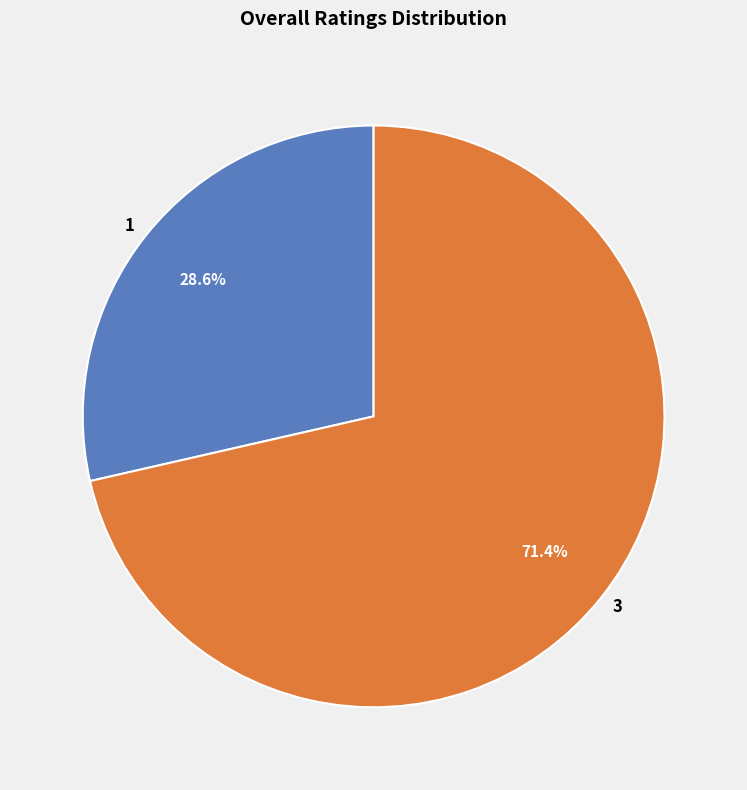

What is the smallest slice in the pie chart?

1